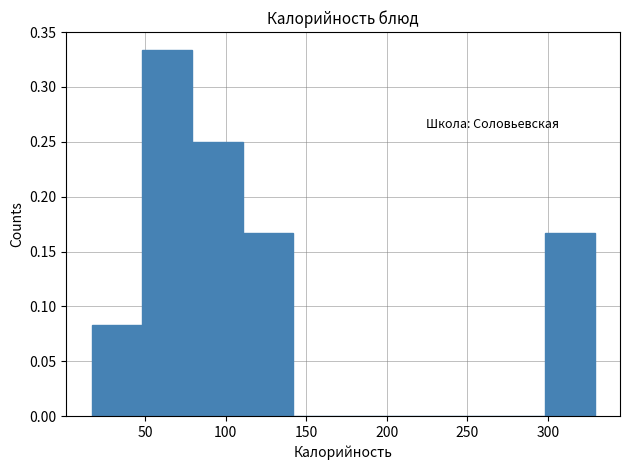

Reading left to right, list every bar in this chart as the range it spans on the x-axis followed by its height. Neither the bar edges nor the heights are printed on the chart, so give them approximately, as read against the axes.

15 to 50: 0.085
50 to 80: 0.335
80 to 110: 0.250
110 to 140: 0.165
140 to 175: 0
175 to 205: 0
205 to 235: 0
235 to 265: 0
265 to 300: 0
300 to 330: 0.165